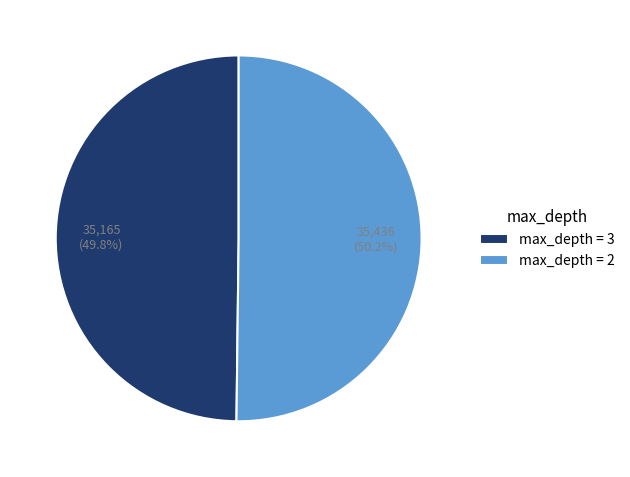

Do max_depth = 2 and max_depth = 3 together represent more than half of the pie?

Yes